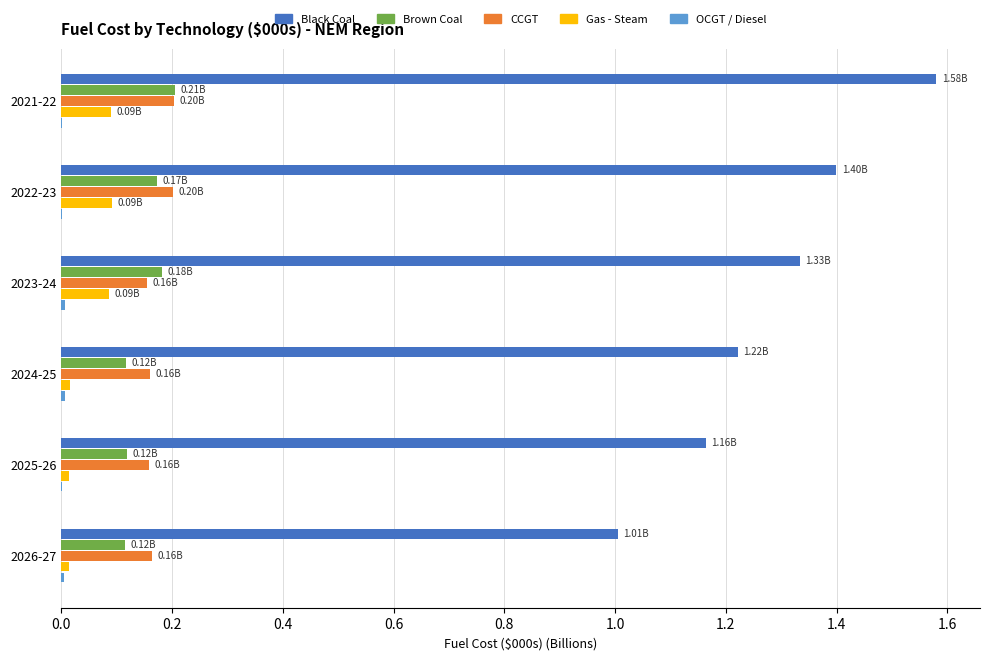

Which series changed the most between 2023-24 and 2026-27?

Black Coal